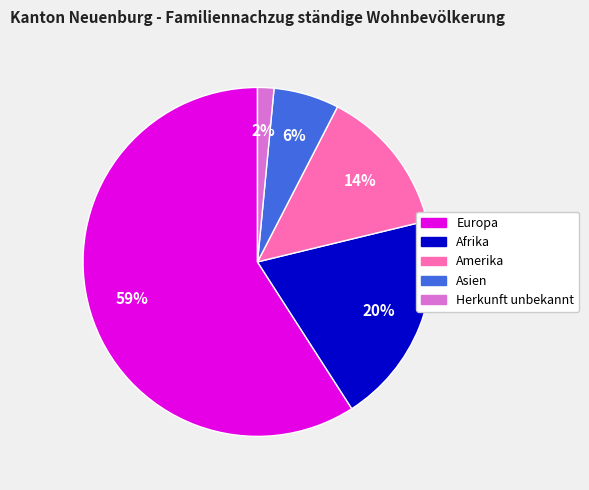

Rank the categories by value from highest to lowest.

Europa, Afrika, Amerika, Asien, Herkunft unbekannt